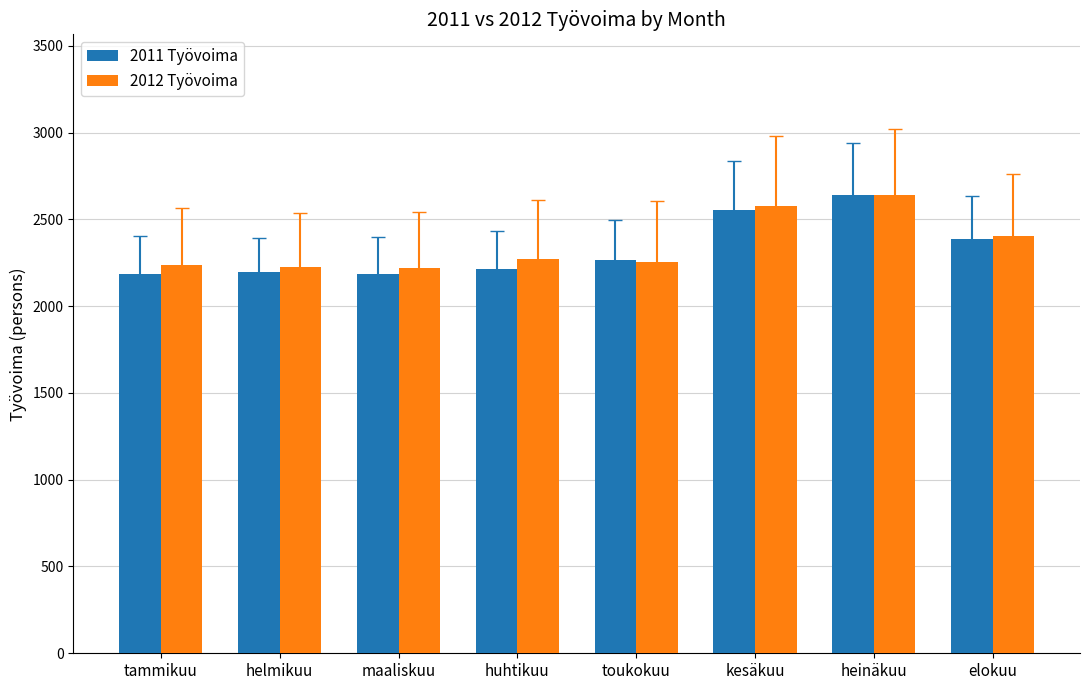

What is the spread (max minus min) of values at kesäkuu?

25.2